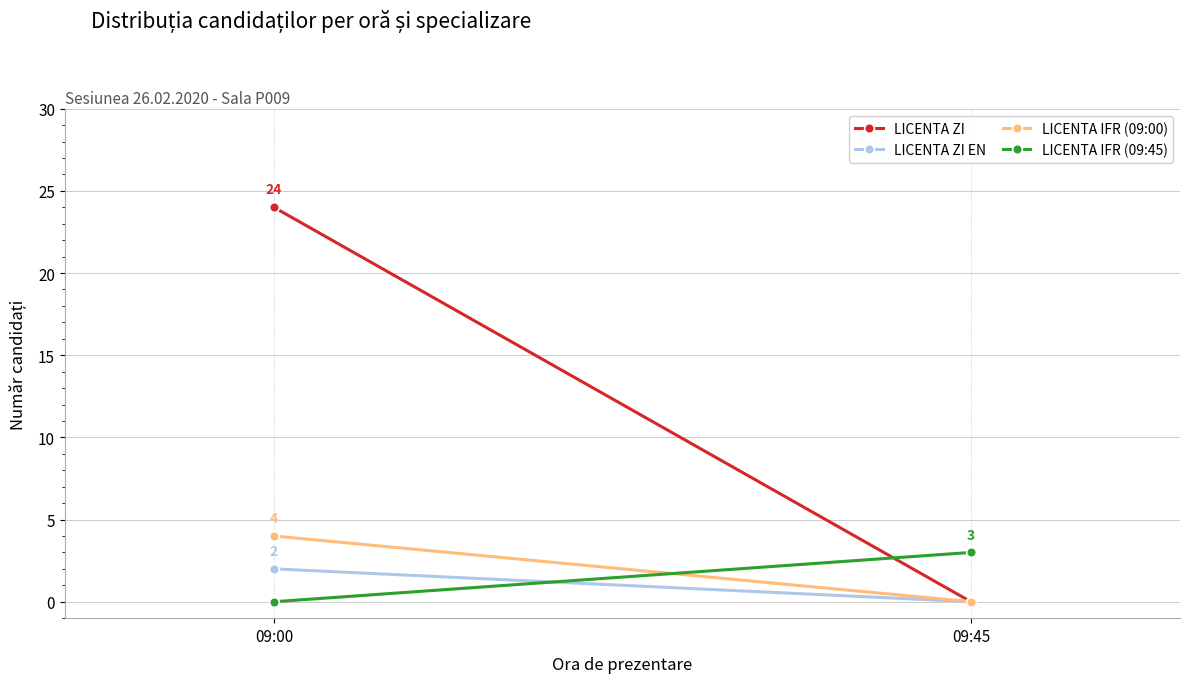

What are all the series names shown in the legend?

LICENTA ZI, LICENTA ZI EN, LICENTA IFR (09:00), LICENTA IFR (09:45)